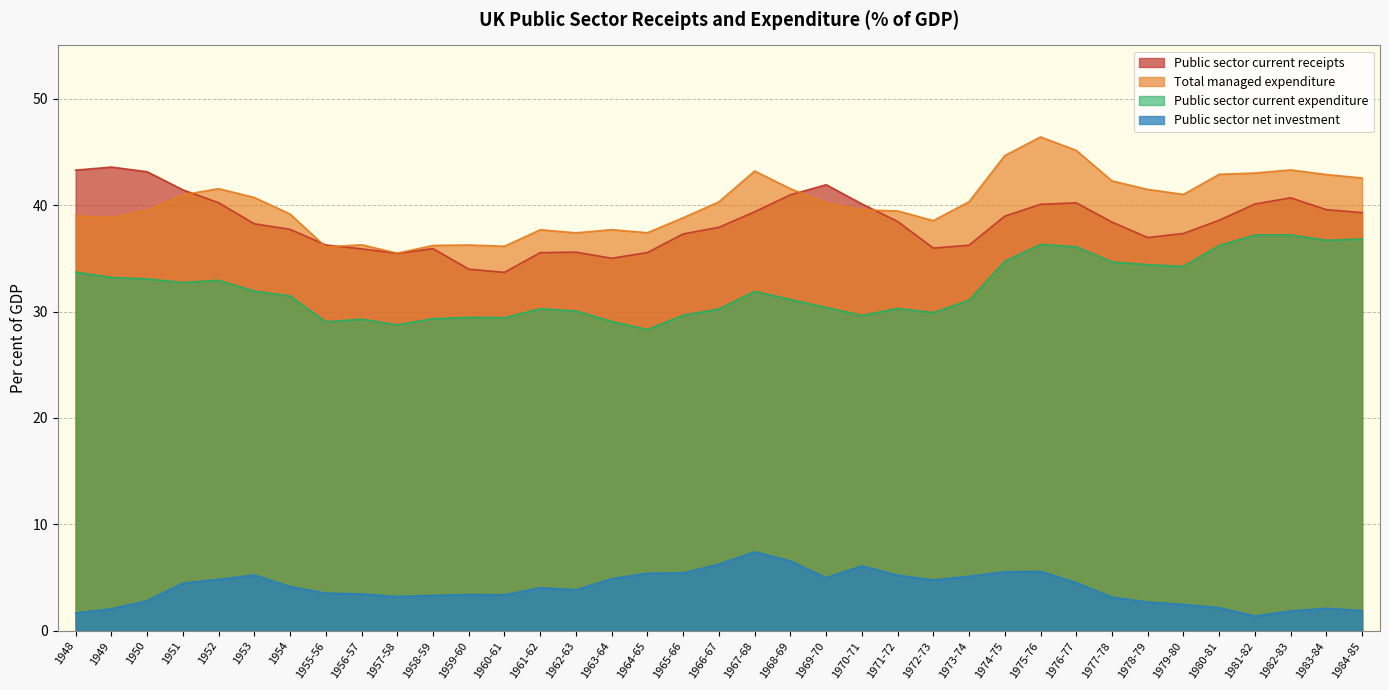

How many interior local valleys does the Public sector net investment series have?

6